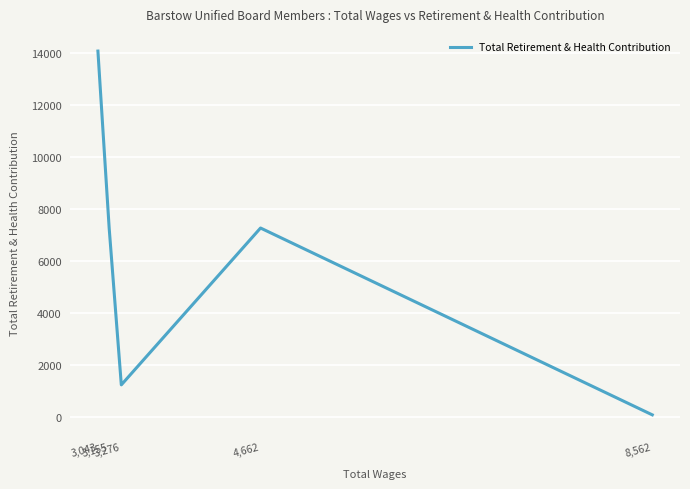

What is the sum of the values at 3,276 and 4,662?

8509